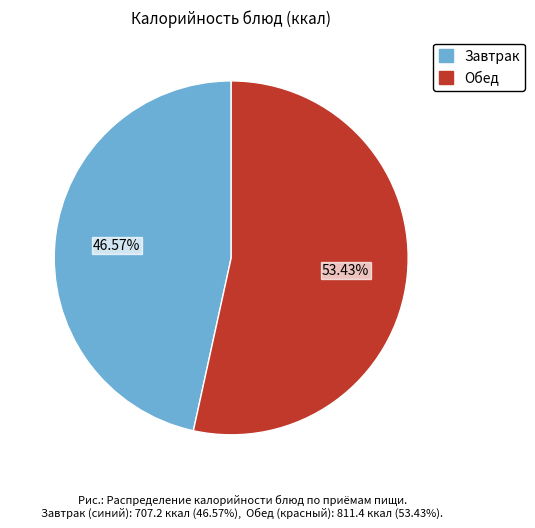

Is there any slice that represents more than half of the pie?

Yes